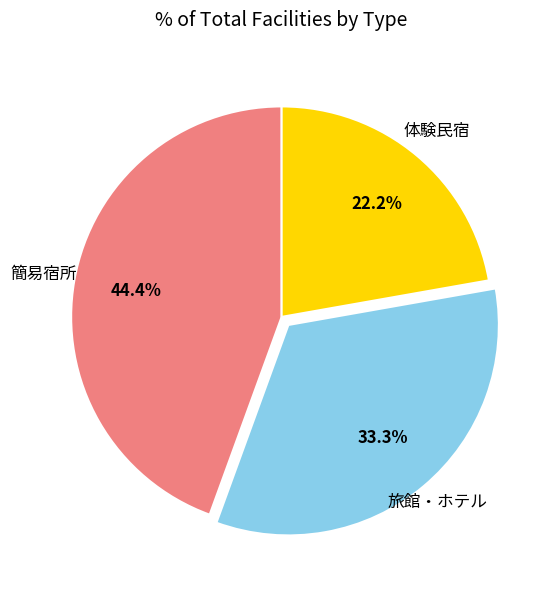

Does any single category account for the majority?

No